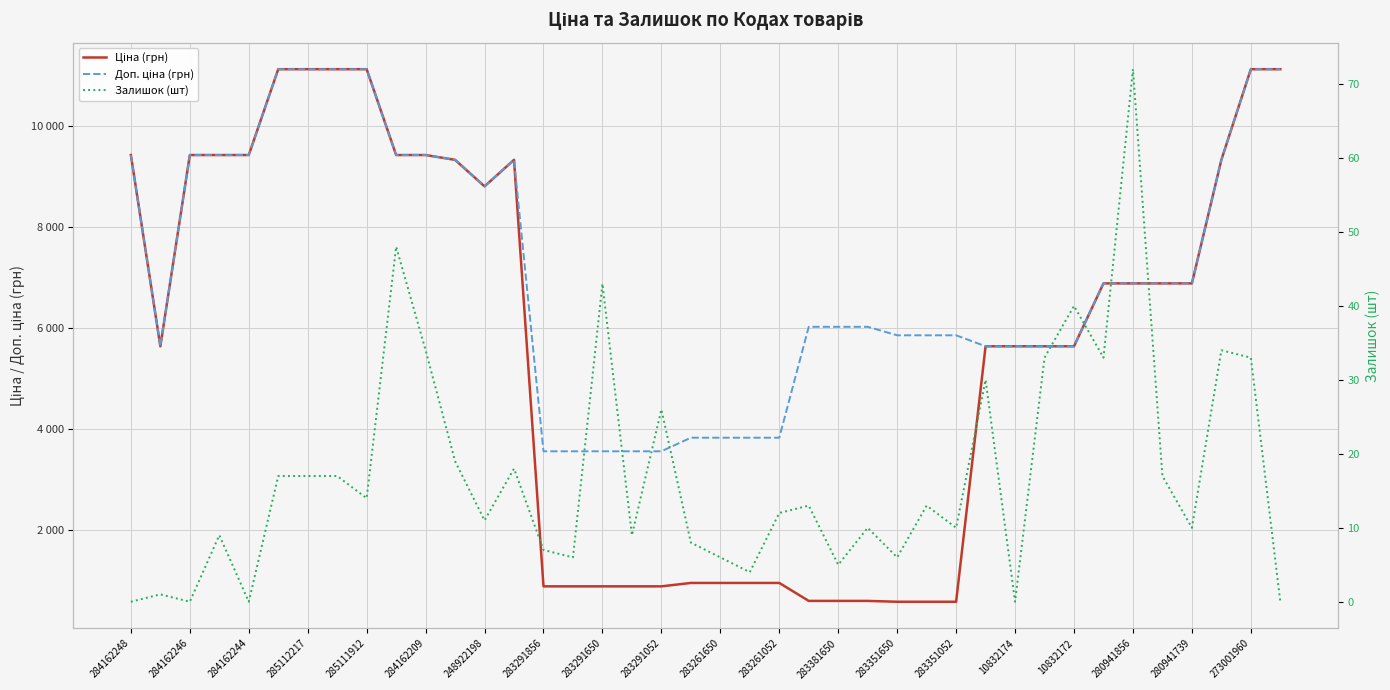

Count the number of categories in the chart.

40